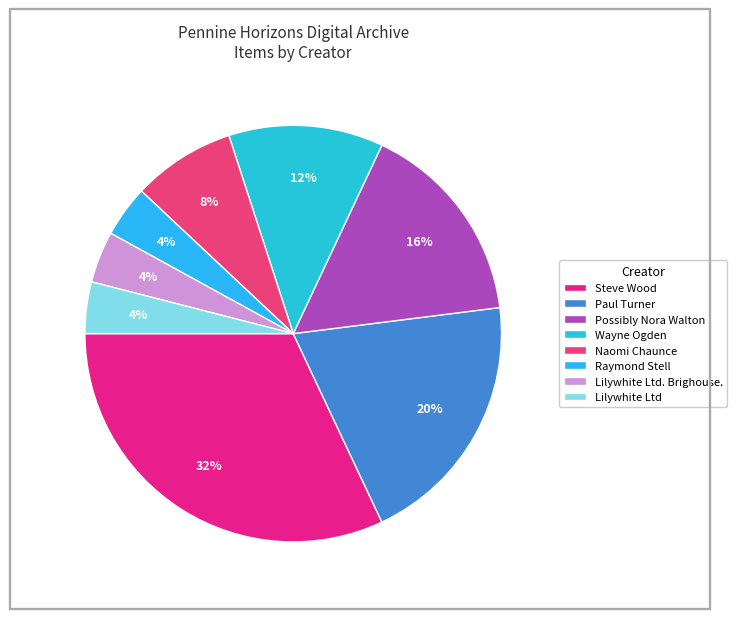

Is there a majority slice in this chart?

No